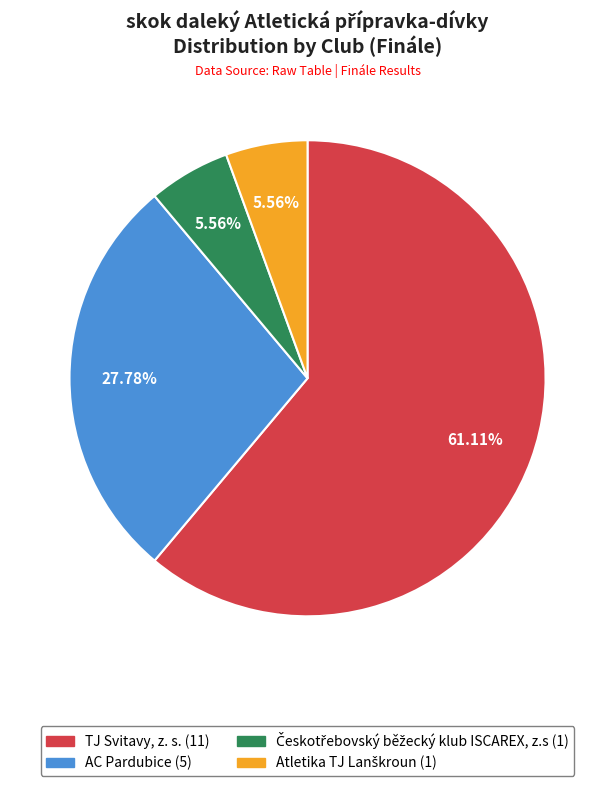

Which category has the biggest portion of the pie?

TJ Svitavy, z. s.